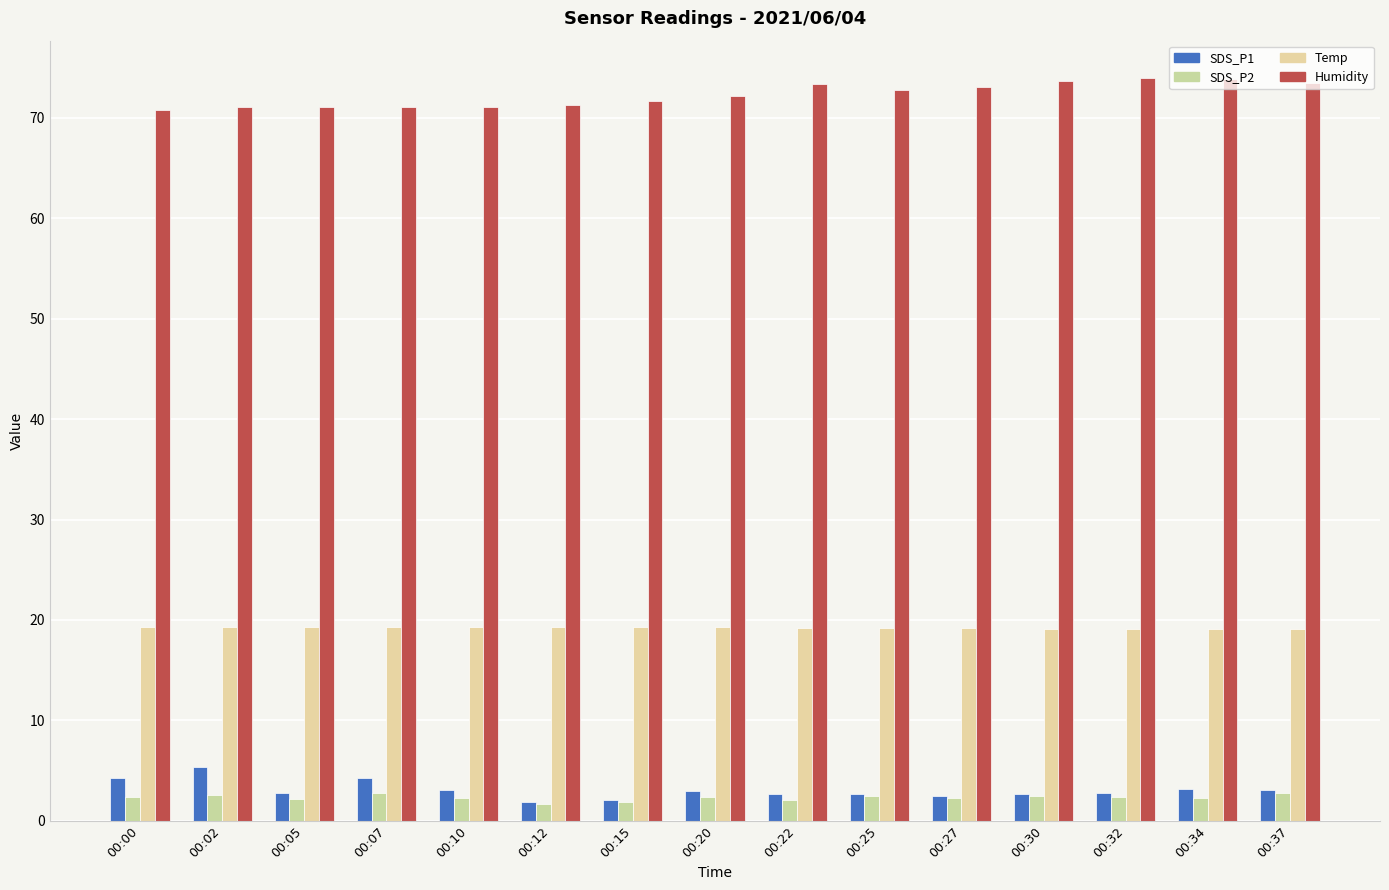

Reading right to left, transcribe all the data shown in this chart.

SDS_P1: 00:37=3.0	00:34=3.1	00:32=2.8	00:30=2.6	00:27=2.5	00:25=2.6	00:22=2.7	00:20=3.0	00:15=2.1	00:12=1.8	00:10=3.1	00:07=4.2	00:05=2.7	00:02=5.4	00:00=4.2
SDS_P2: 00:37=2.7	00:34=2.2	00:32=2.4	00:30=2.5	00:27=2.3	00:25=2.4	00:22=2.0	00:20=2.4	00:15=1.9	00:12=1.6	00:10=2.3	00:07=2.8	00:05=2.1	00:02=2.5	00:00=2.4
Temp: 00:37=19.1	00:34=19.1	00:32=19.1	00:30=19.1	00:27=19.2	00:25=19.2	00:22=19.2	00:20=19.3	00:15=19.3	00:12=19.3	00:10=19.3	00:07=19.3	00:05=19.3	00:02=19.3	00:00=19.3
Humidity: 00:37=73.5	00:34=73.9	00:32=74.0	00:30=73.7	00:27=73.1	00:25=72.8	00:22=73.4	00:20=72.2	00:15=71.7	00:12=71.3	00:10=71.1	00:07=71.1	00:05=71.1	00:02=71.1	00:00=70.8